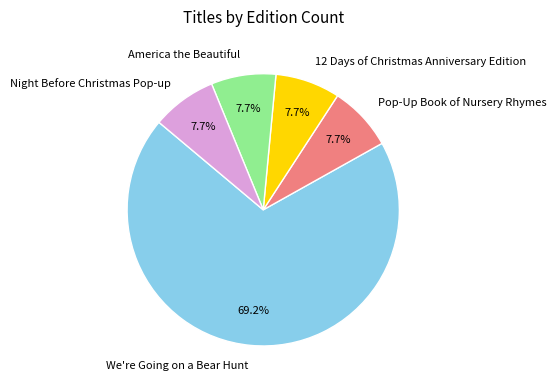

How many segments does this pie chart have?

5